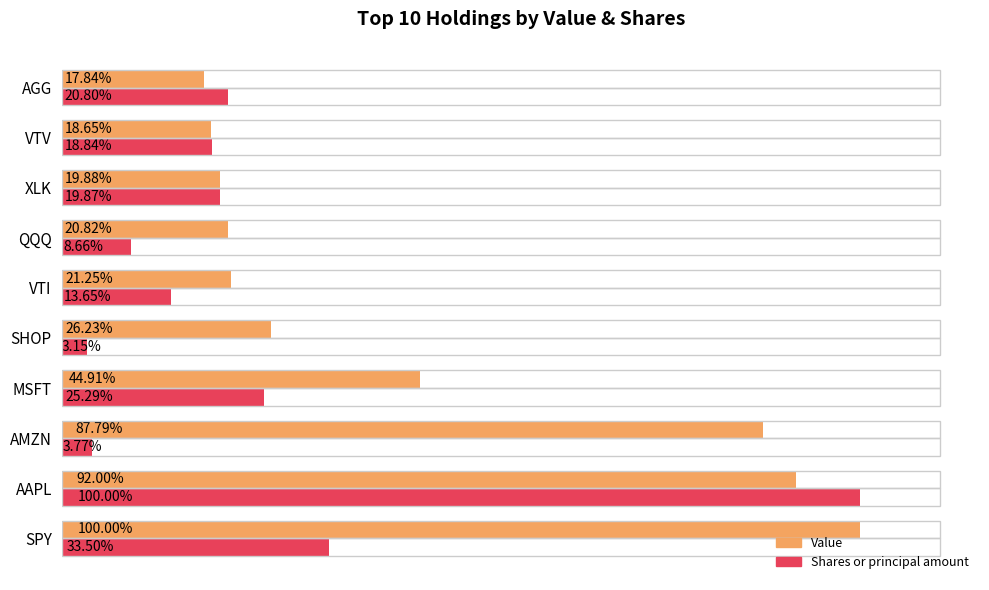

What is the value of the Shares or principal amount bar at the 3rd from the left?

1239885.3